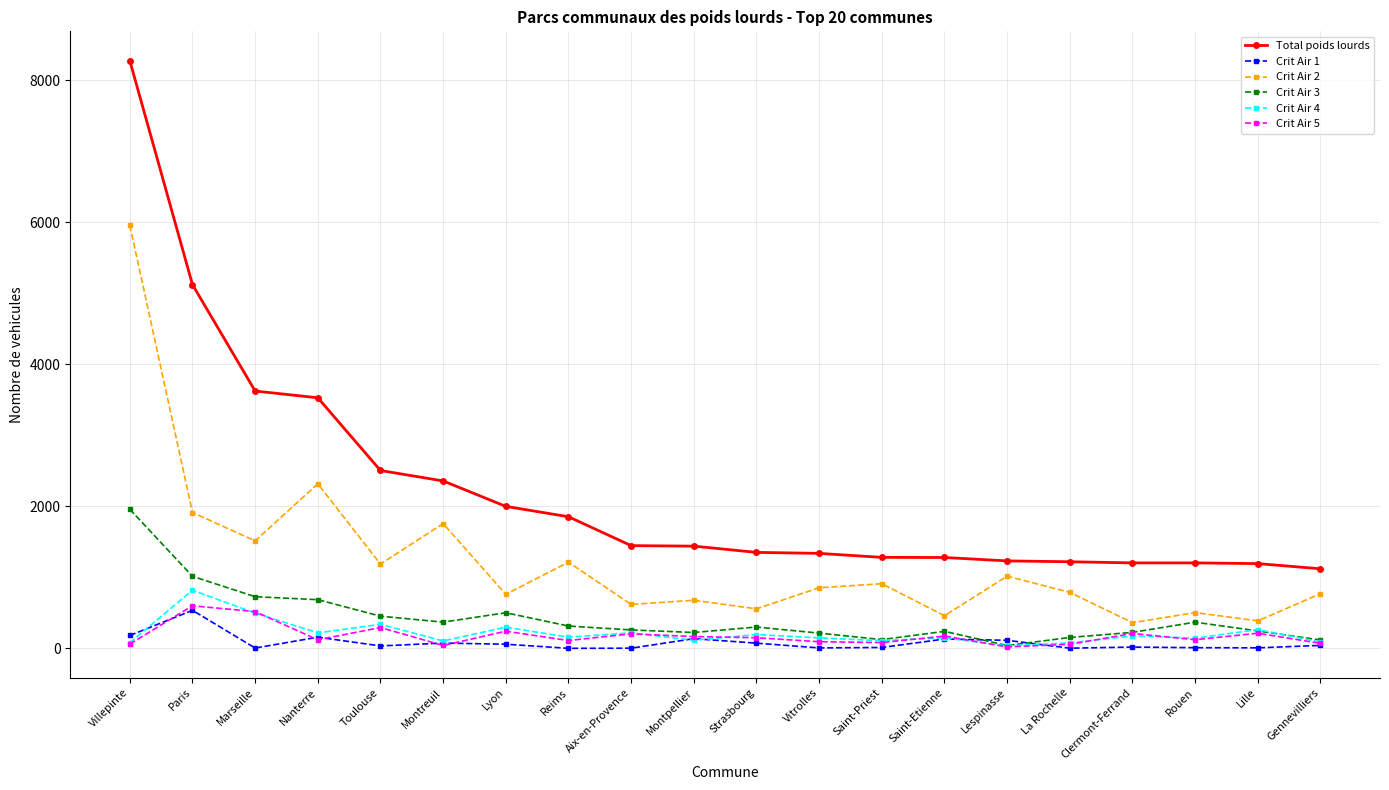

Read the Crit Air 4 value at Paris, to the nearest 100.

800